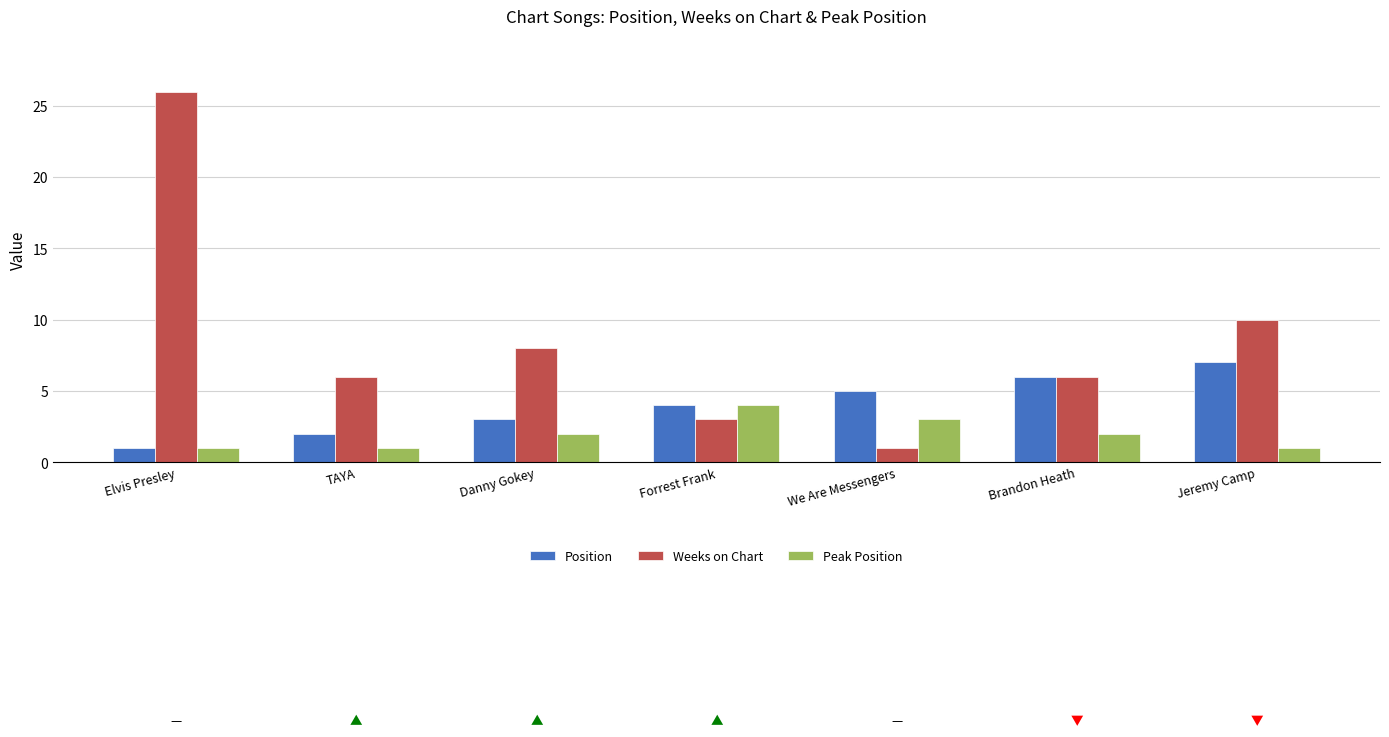

What are all the series names shown in the legend?

Position, Weeks on Chart, Peak Position